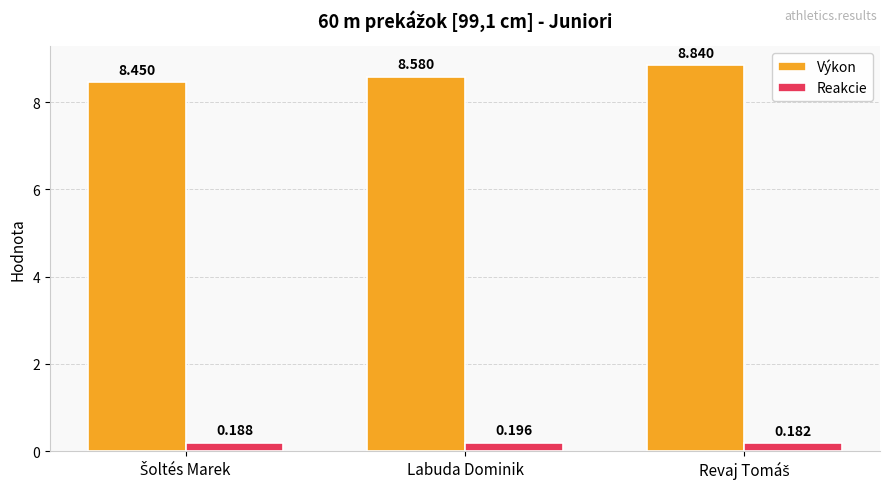

Which category has the highest value in the Reakcie series?

Labuda Dominik